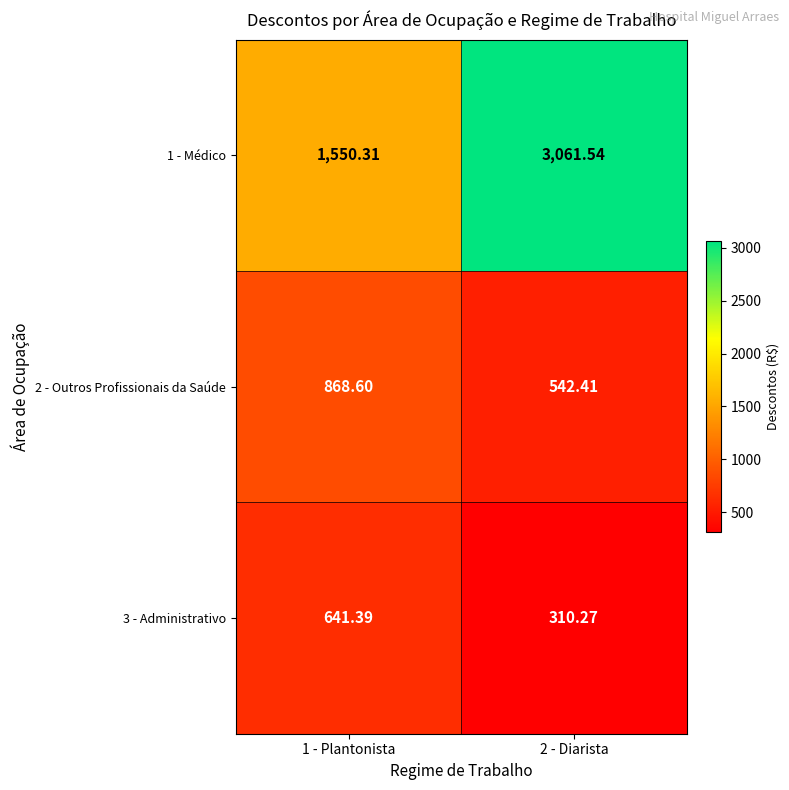

At which category does the chart reach its peak across all series?

2 - Diarista